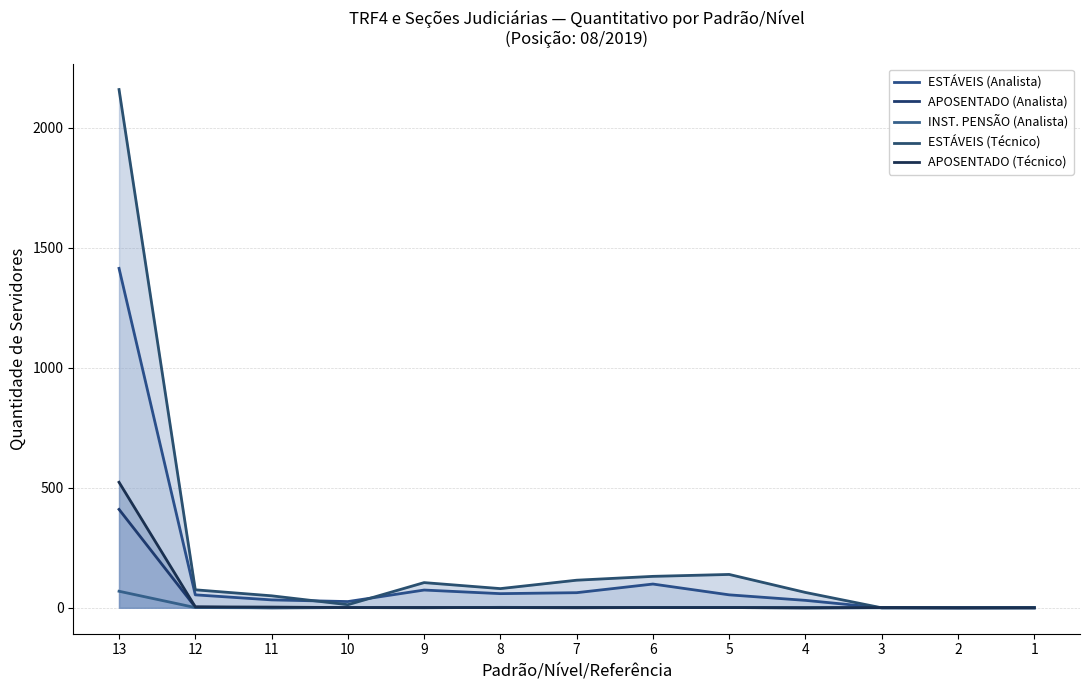

What is the maximum value for APOSENTADO (Analista)?

410